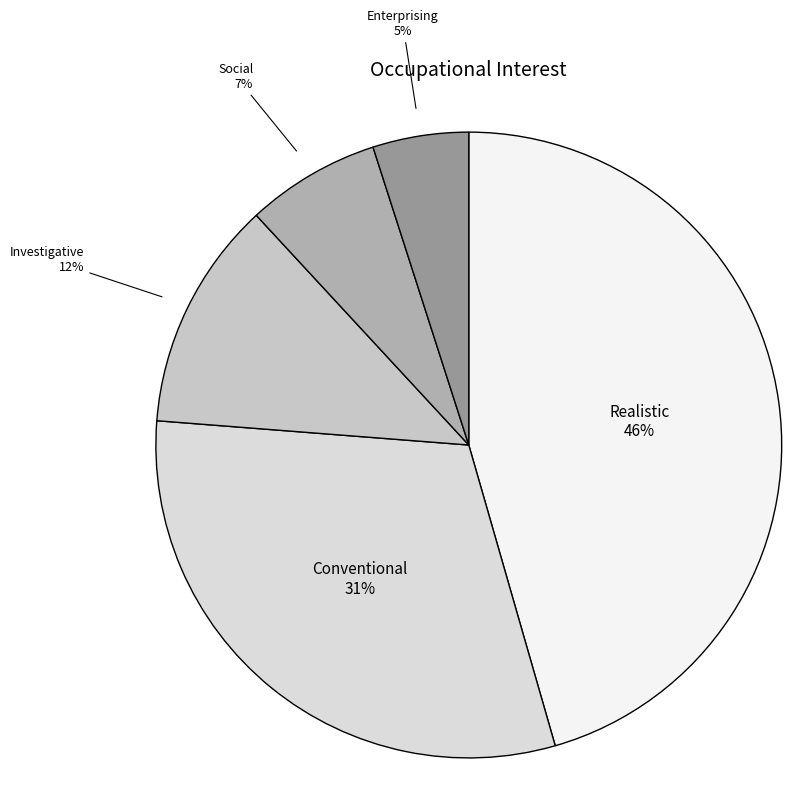

How many slices are in this pie chart?

5